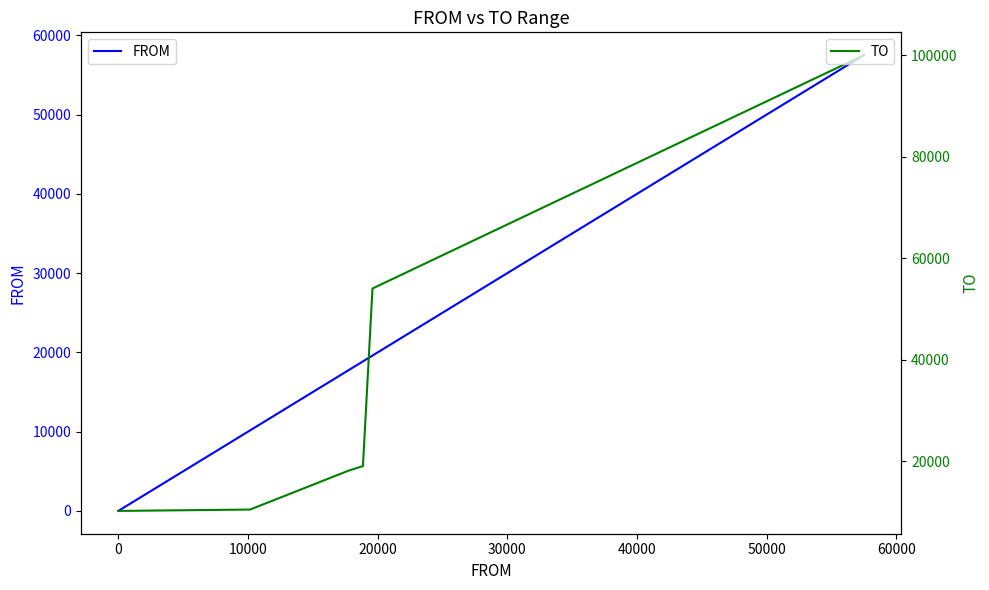

How many lines are shown in the chart?

2